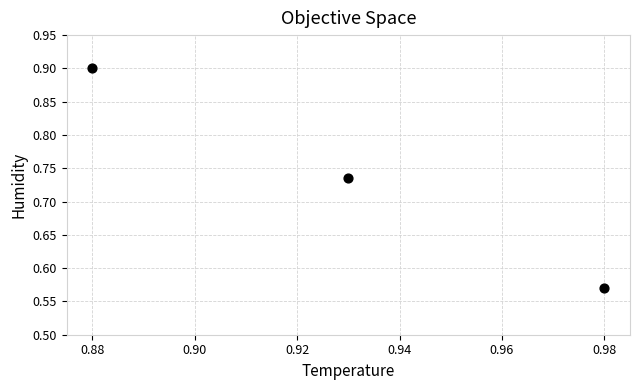

What is the average X value?

0.9